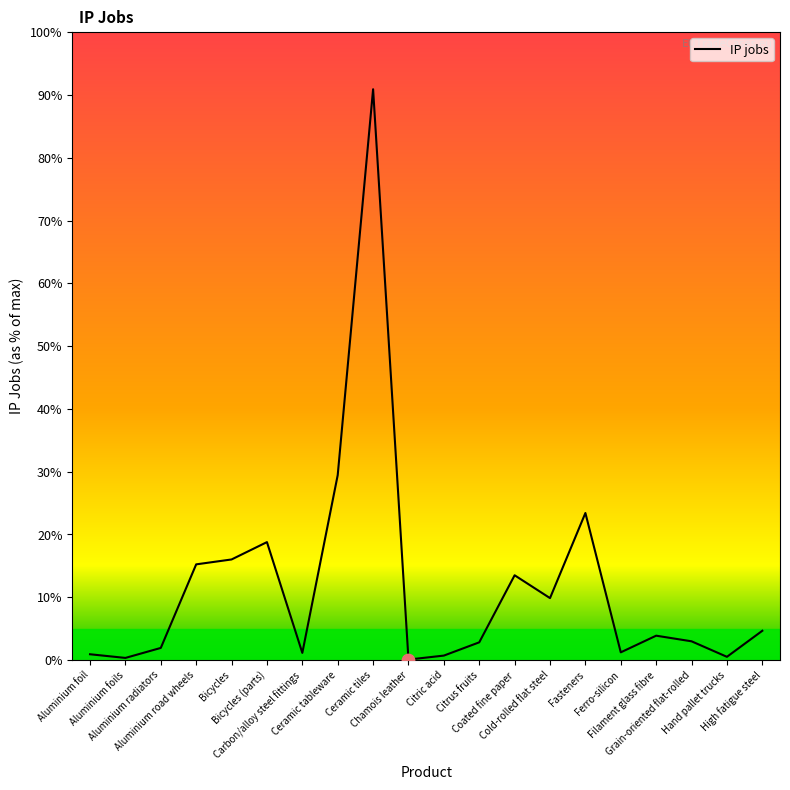

What is the ratio of the value at High fatigue steel to the value at Citrus fruits?

1.7